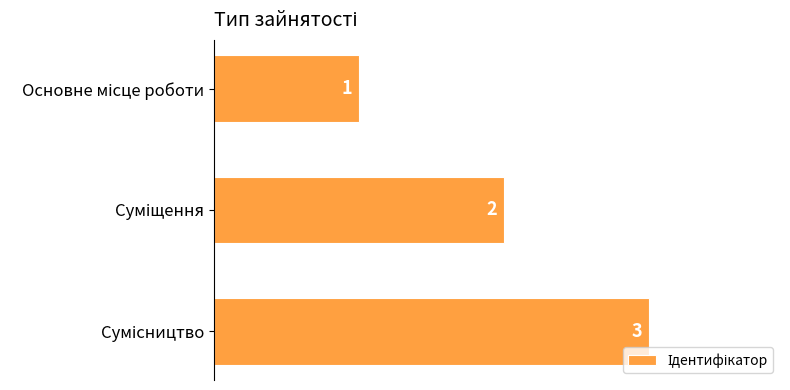

What is the difference between the maximum and minimum values?

2